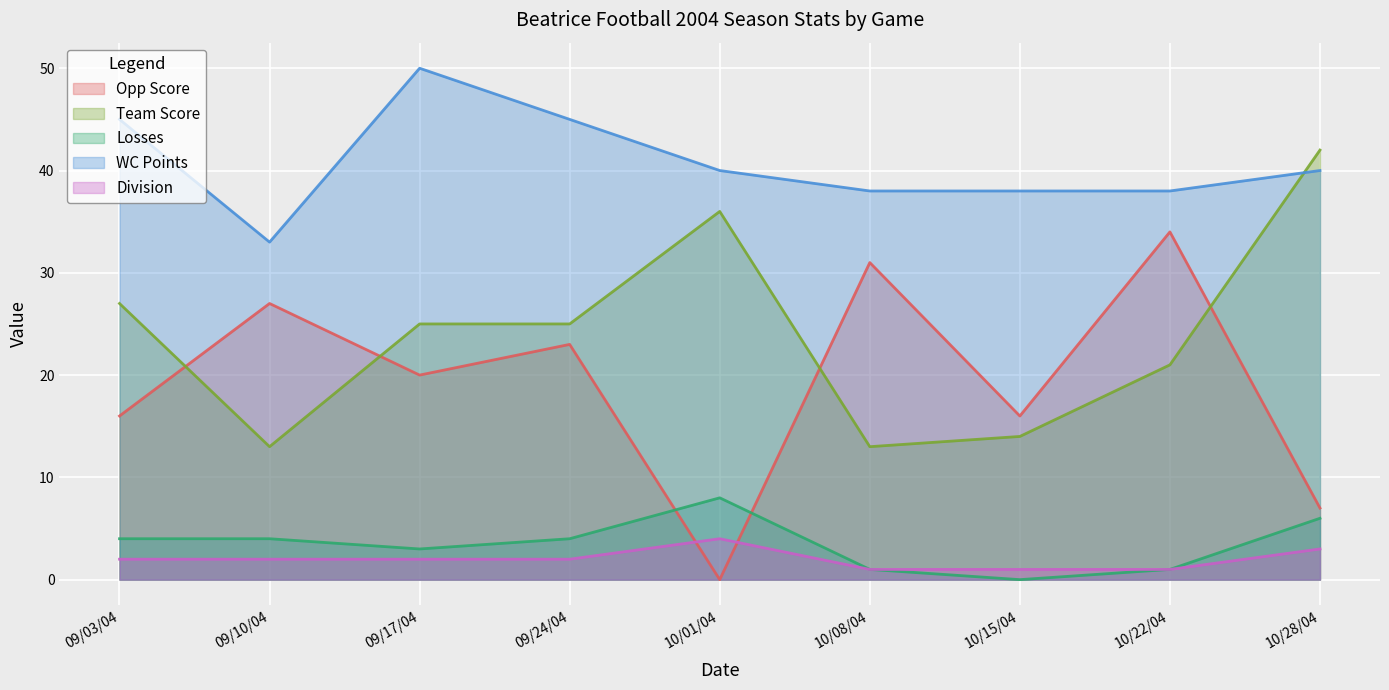

How many lines are shown in the chart?

5